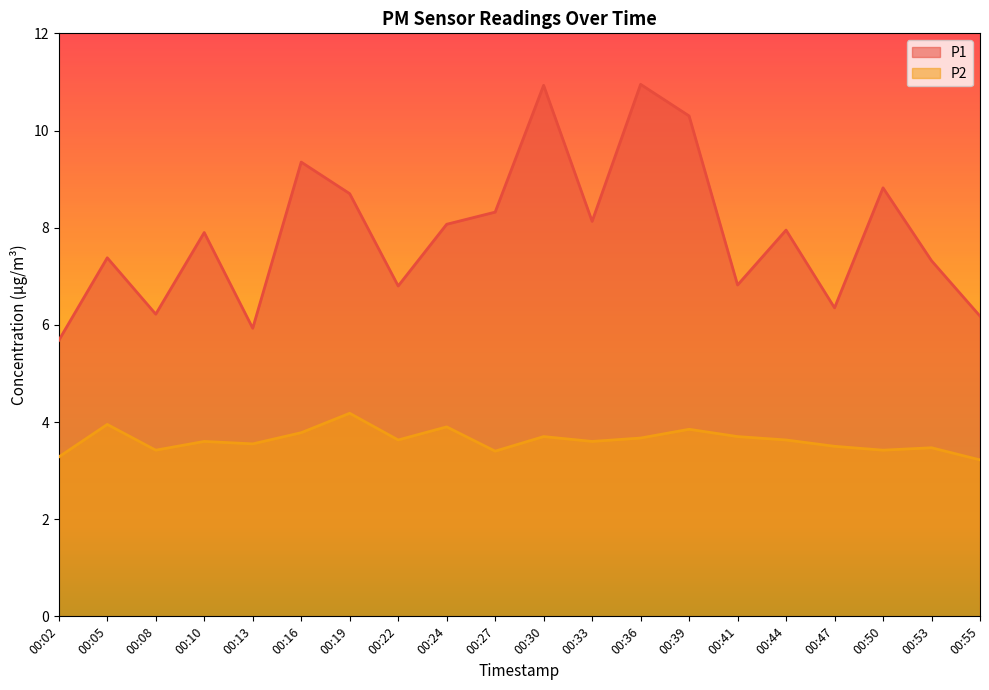

At which category is the sum across all series the highest?

00:30